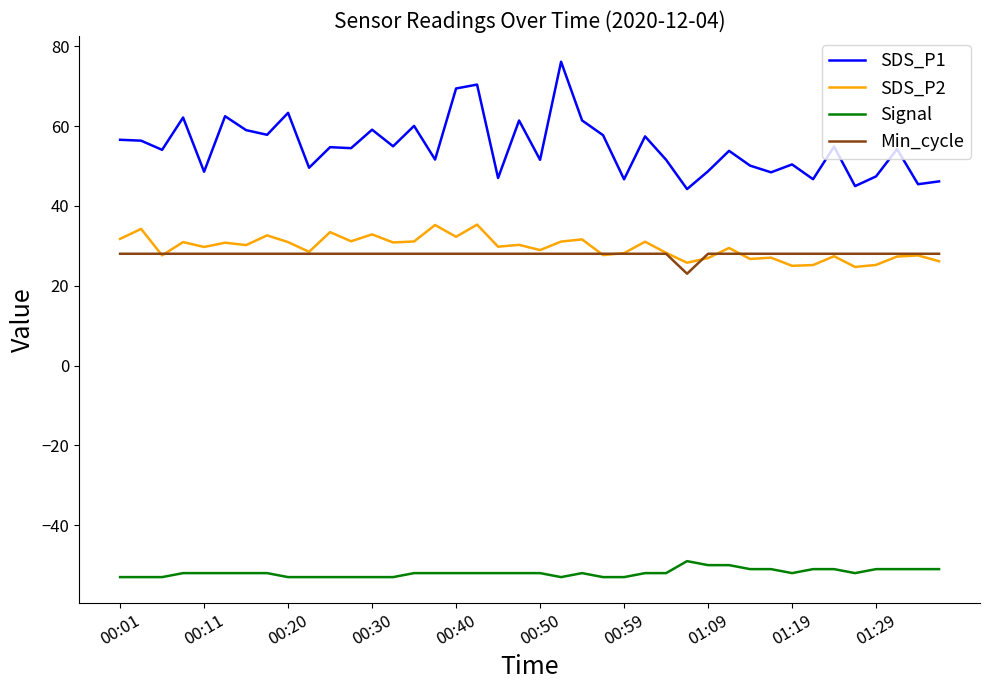

What is the lowest value of the Signal series?

-53.0